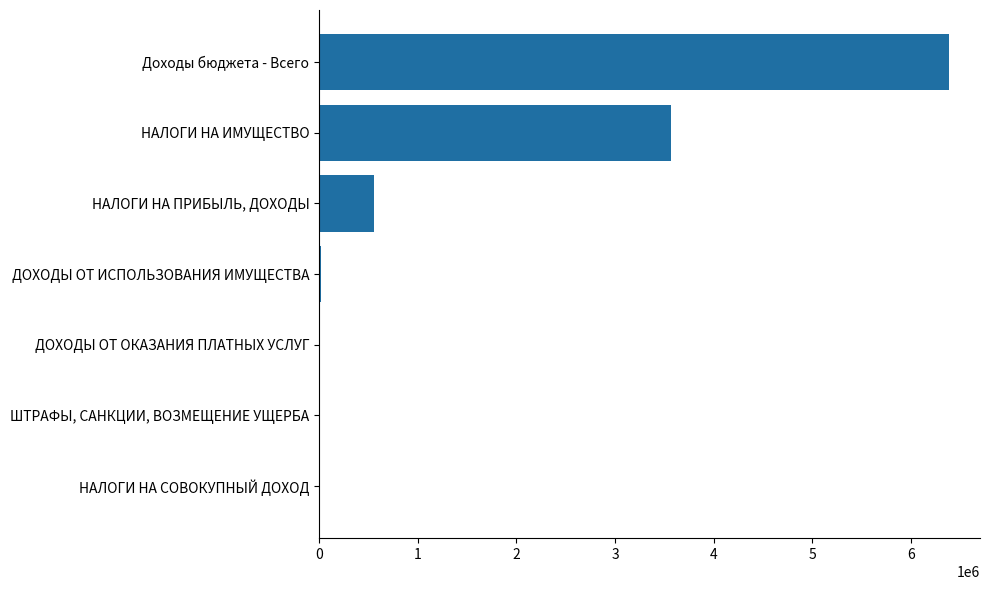

How many categories are shown in the chart?

7